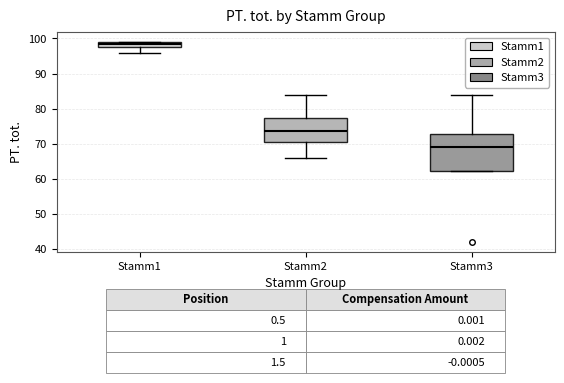

Which box's median line is the lowest?

Stamm3